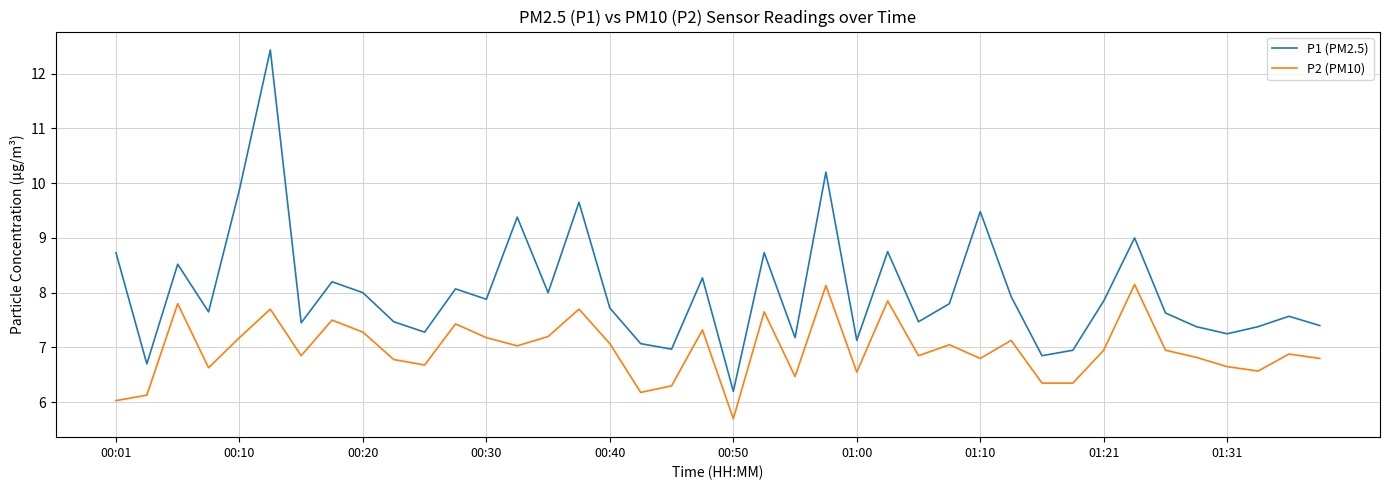

Which series has the largest total across all categories?

P1 (PM2.5)